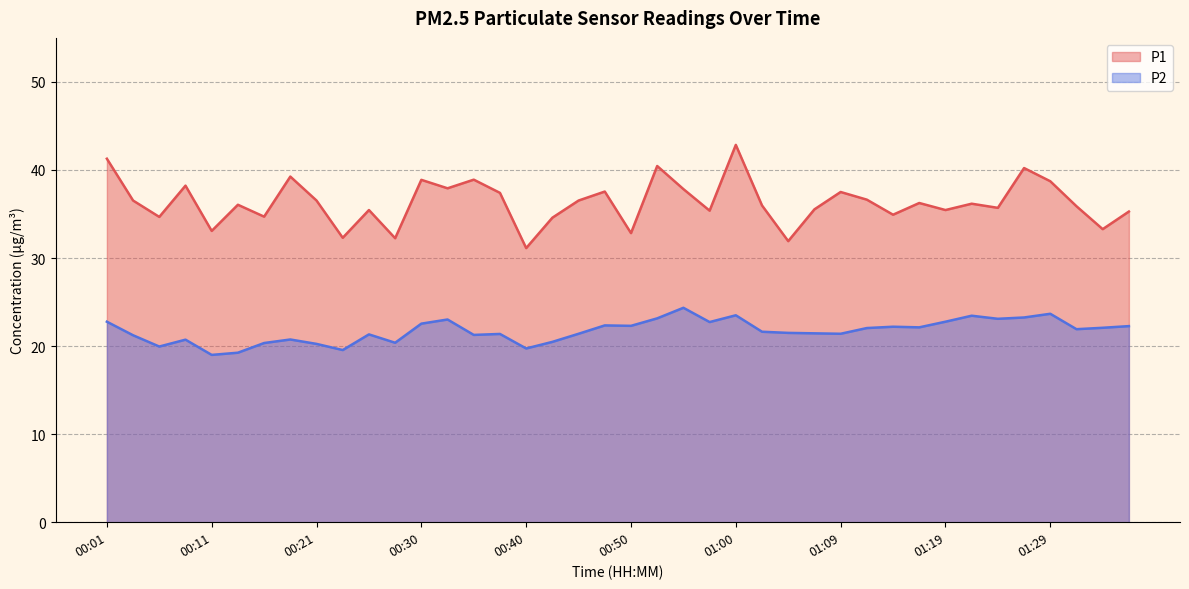

Where is P2 nearest to the value 21?

00:03